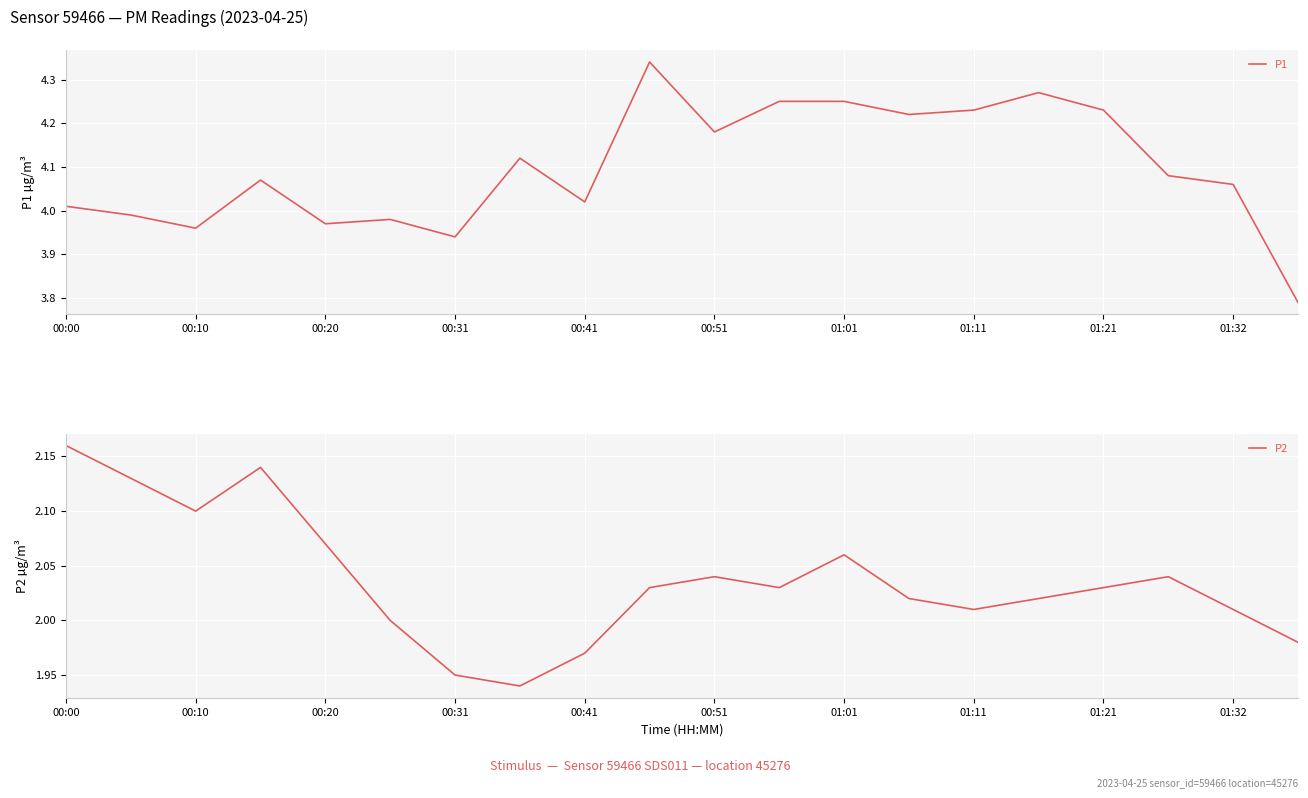

Reading right to left, what are all the values shown in this chart?

P1: 3.8	4.1	4.1	4.2	4.3	4.2	4.2	4.2	4.2	4.2	4.3	4.0	4.1	3.9	4.0	4.0	4.1	4.0	4.0	4.0
P2: 2.0	2.0	2.0	2.0	2.0	2.0	2.0	2.1	2.0	2.0	2.0	2.0	1.9	1.9	2.0	2.1	2.1	2.1	2.1	2.2